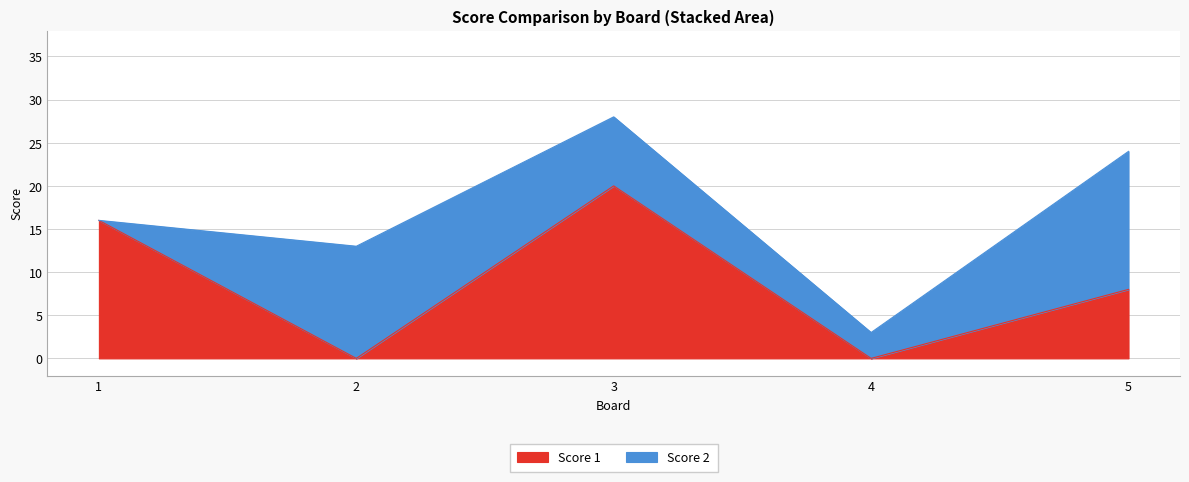

Rank the categories by value from highest to lowest.

3, 1, 5, 2, 4